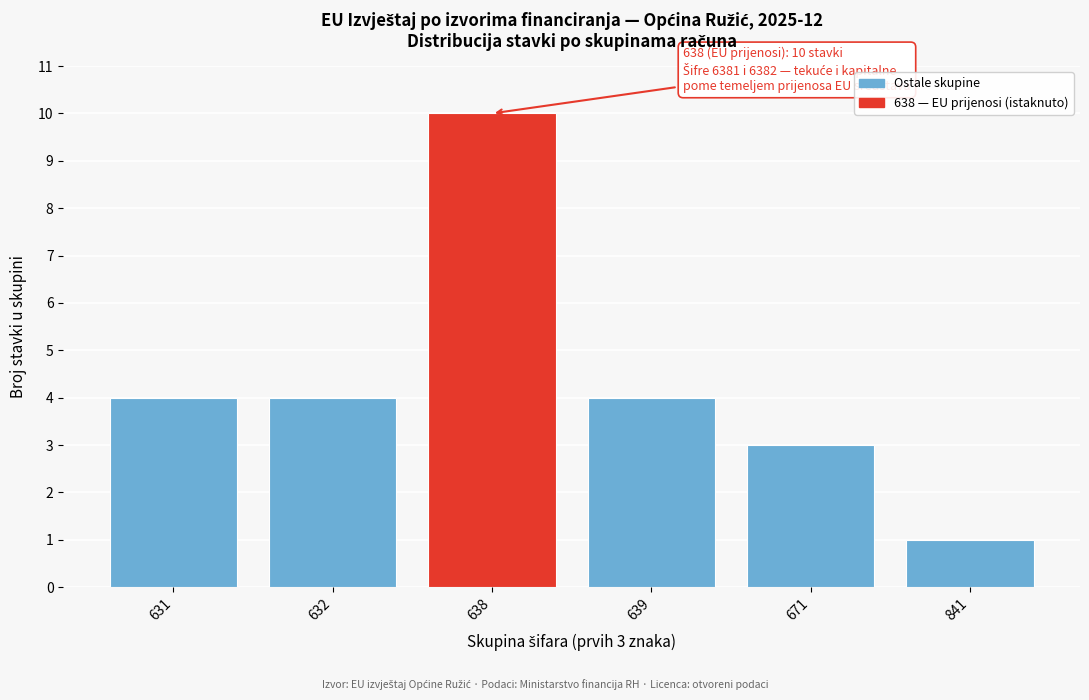

Reading right to left, what are all the values shown in this chart?

841=1	671=3	639=4	638=10	632=4	631=4